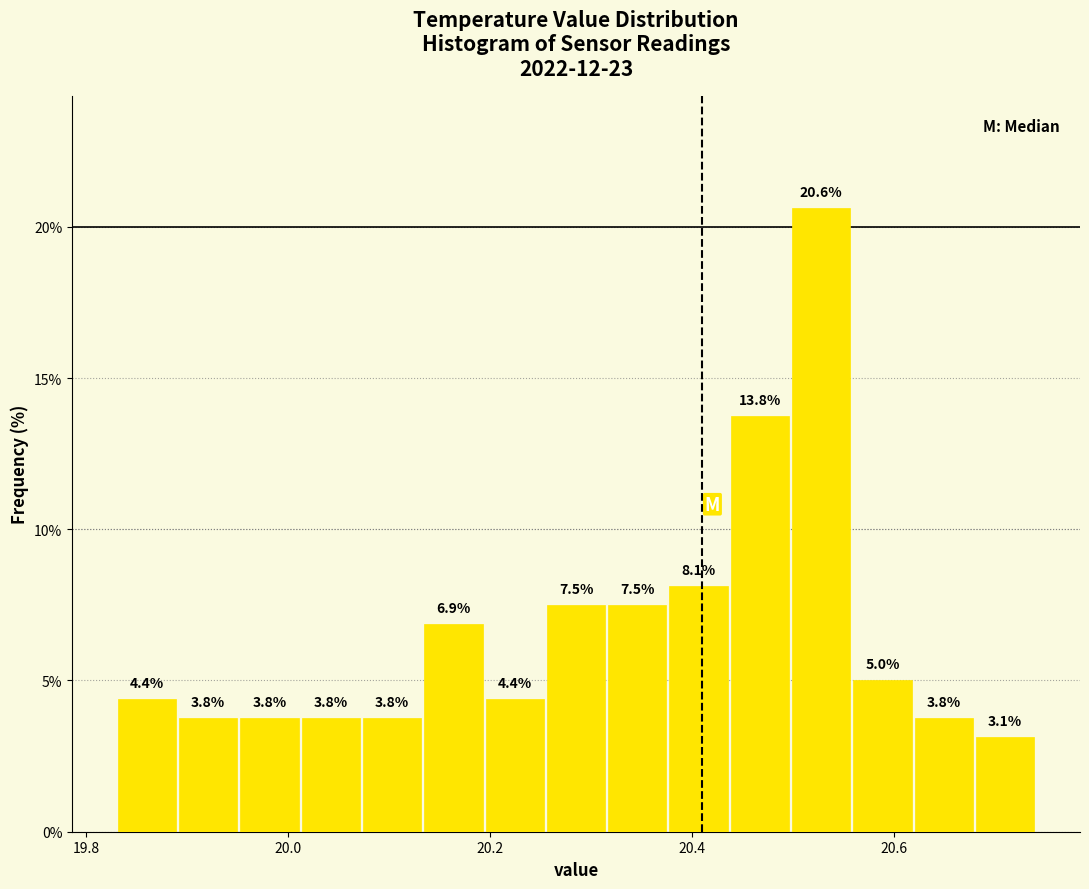

Around what value on the x-axis is the tallest bar? Give the approximate position of its centre, as read against the axis.

20.52